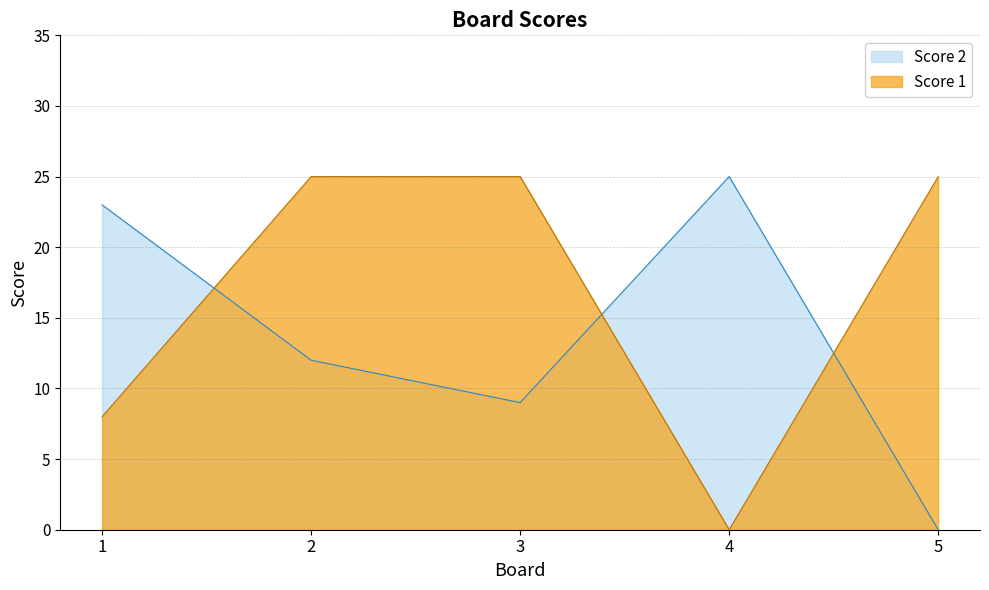

True or false: Score 1 and Score 2 cross at least once.

True